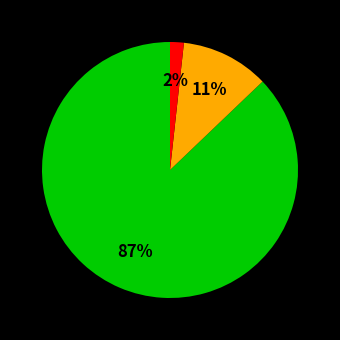

To the nearest percent, what is the difference between the largest and smallest slice percentages?

85%